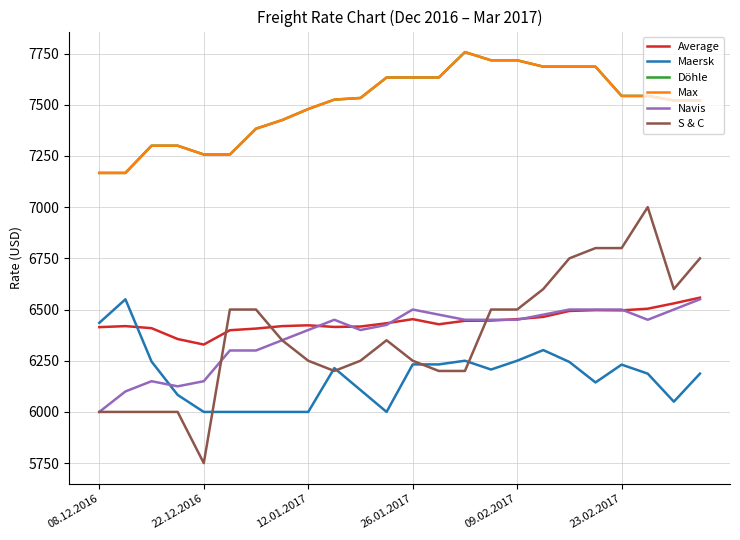

Where does the Navis series first go above 6450?

26.01.2017